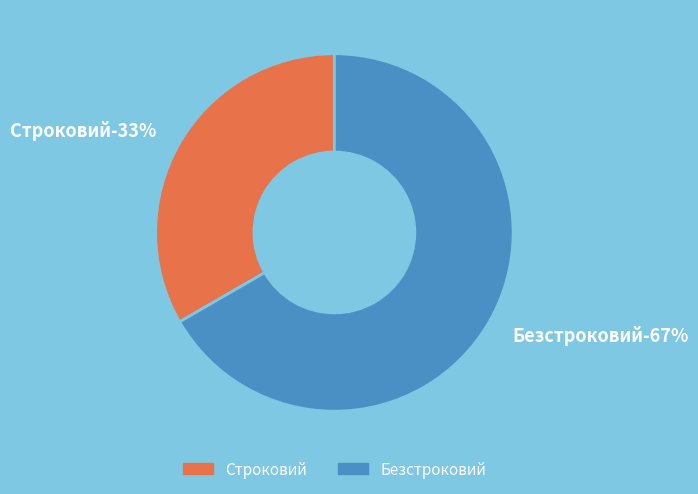

Rank the categories by value from highest to lowest.

Безстроковий, Строковий